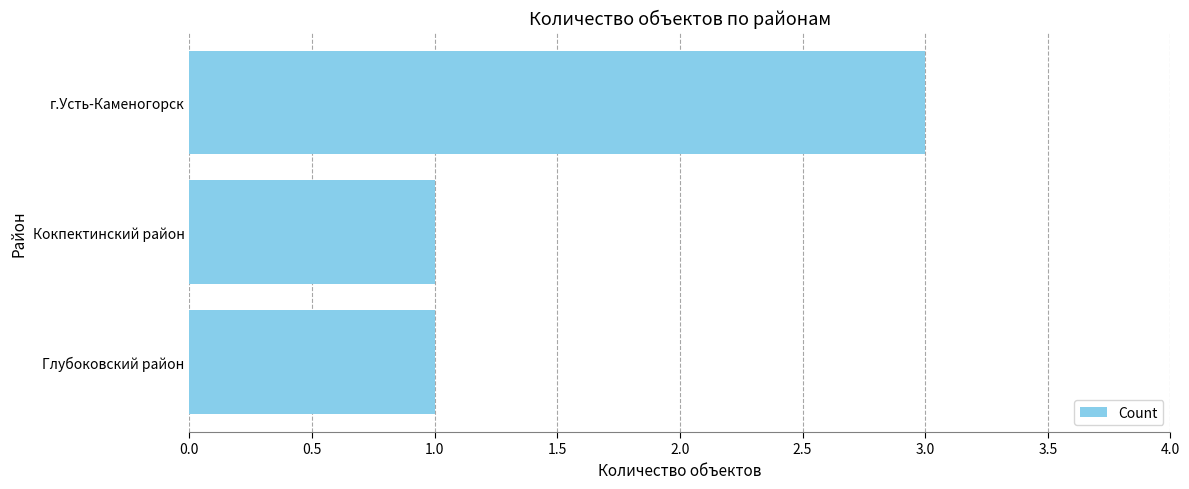

What is the minimum value shown in the chart?

1